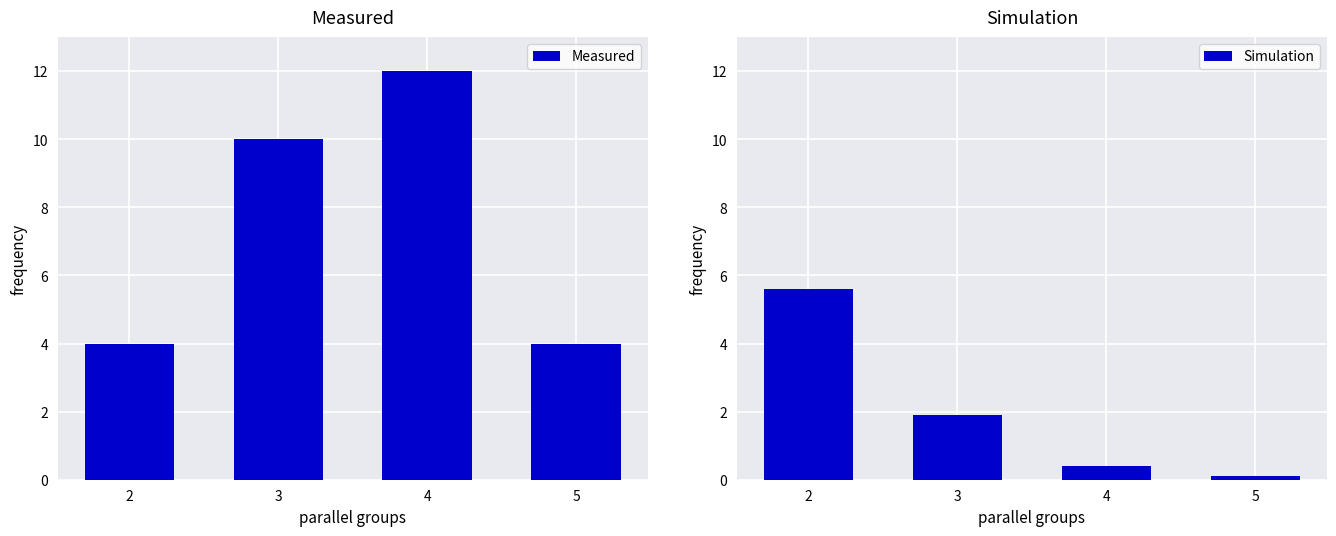

Are the bars grouped side by side (vs. stacked)?

Yes